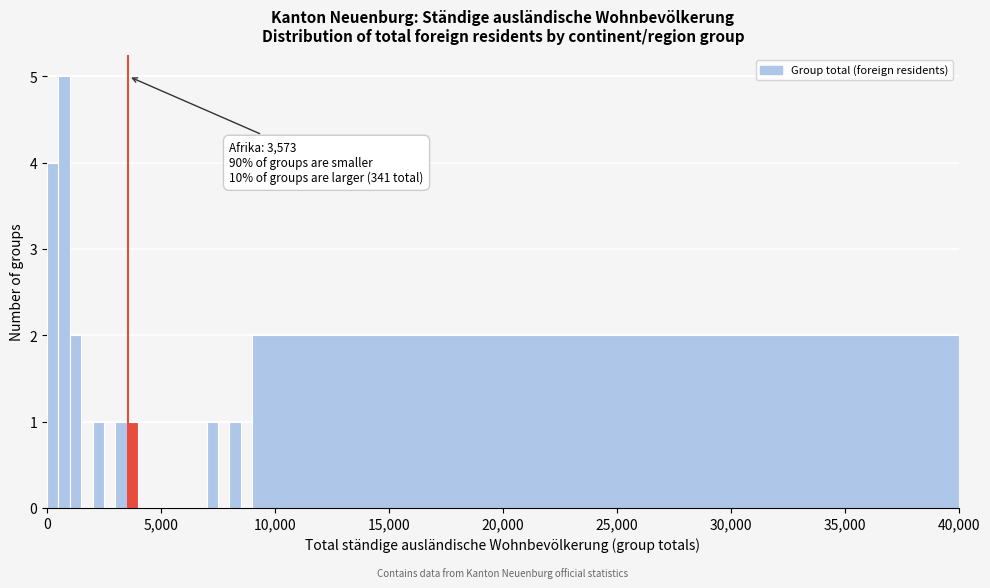

Read against the x-axis, roughly where is the centre of the tallest bar?

1000